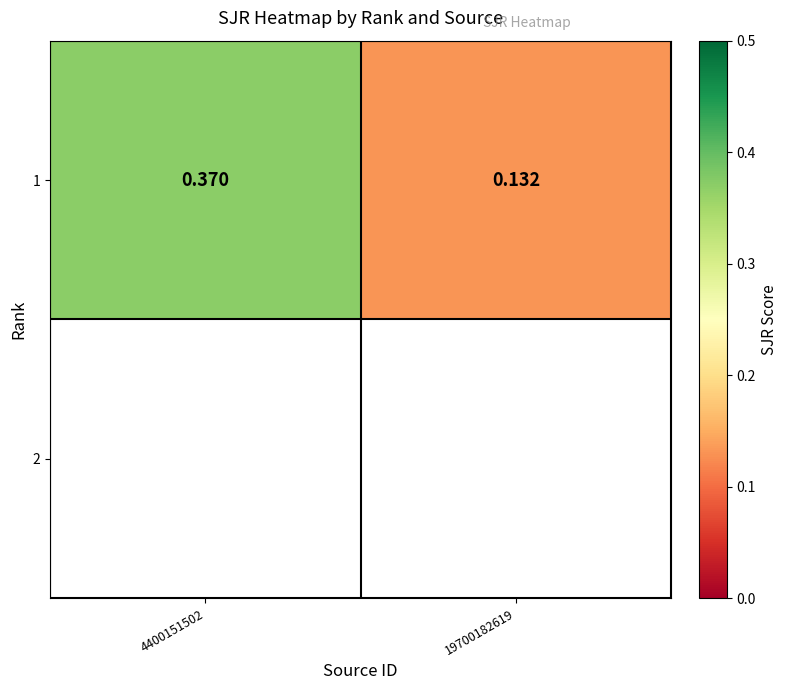

What is the smallest value displayed?

0.1